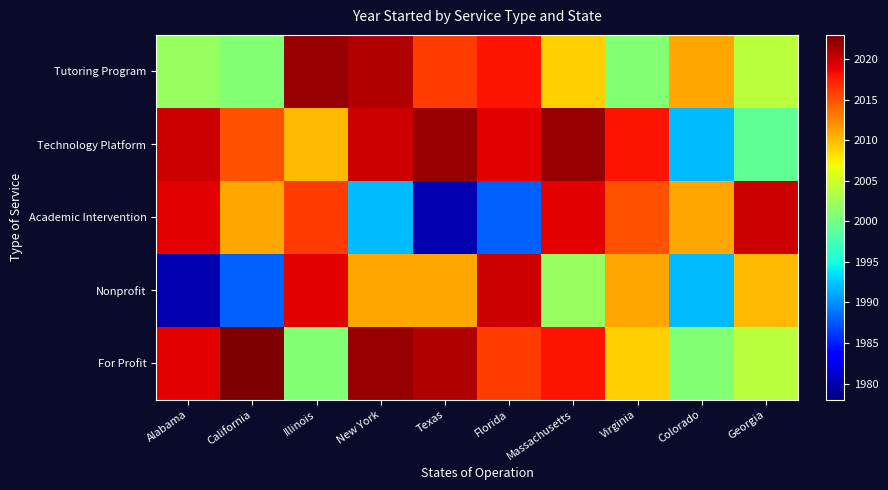

Which series has the widest spread of values?

Academic Intervention